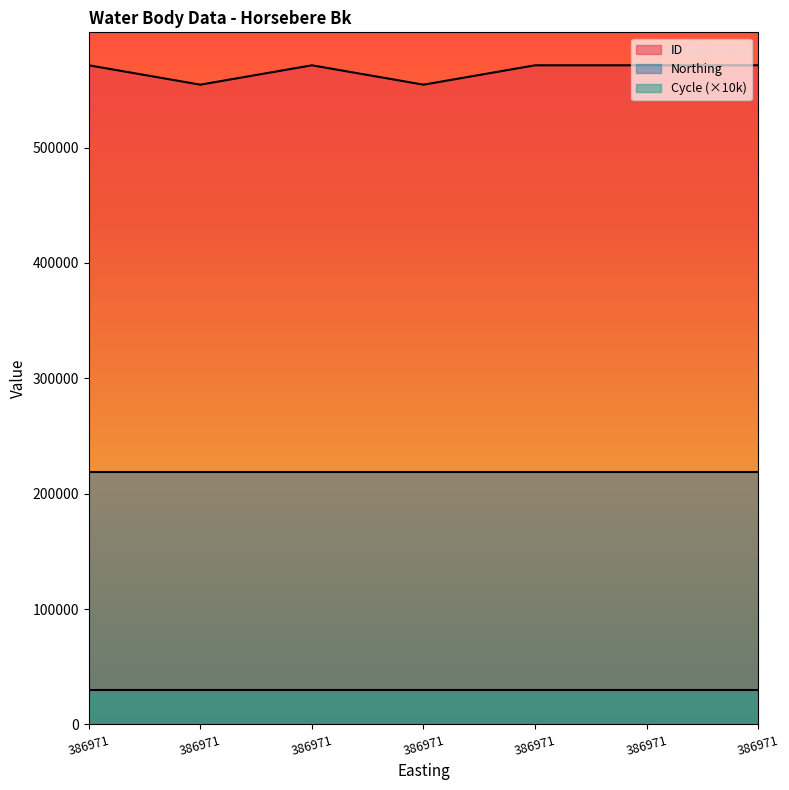

Reading left to right, what are all the values shown in this chart?

ID: 386971=571400	386971=554601	386971=571398	386971=554600	386971=571397	386971=571396	386971=571395
Northing: 386971=218428	386971=218428	386971=218428	386971=218428	386971=218428	386971=218428	386971=218428
Cycle: 386971=3	386971=3	386971=3	386971=3	386971=3	386971=3	386971=3